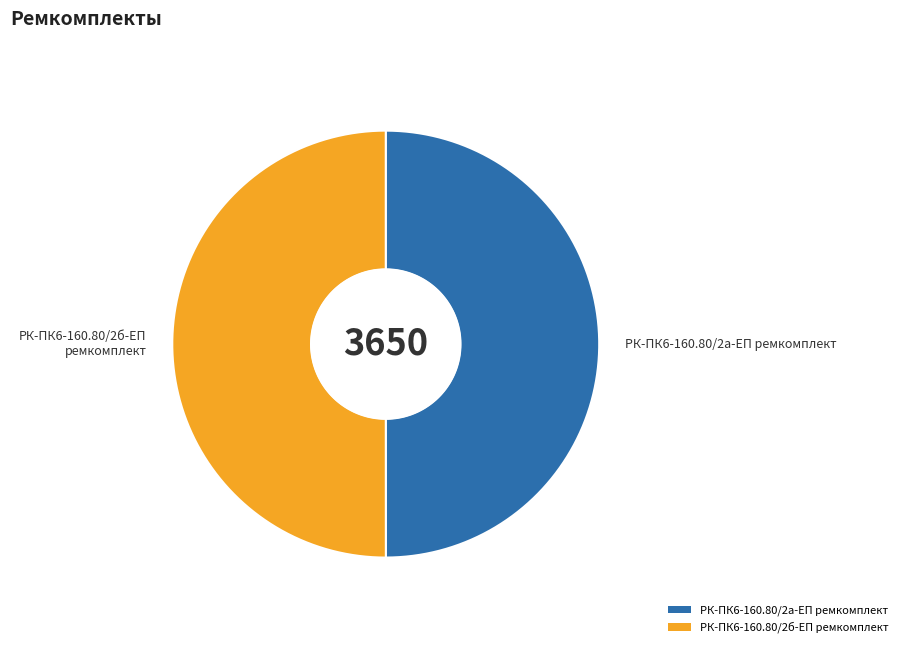

Which has a higher value, РК-ПК6-160.80/2б-ЕП ремкомплект or РК-ПК6-160.80/2а-ЕП ремкомплект?

РК-ПК6-160.80/2б-ЕП ремкомплект